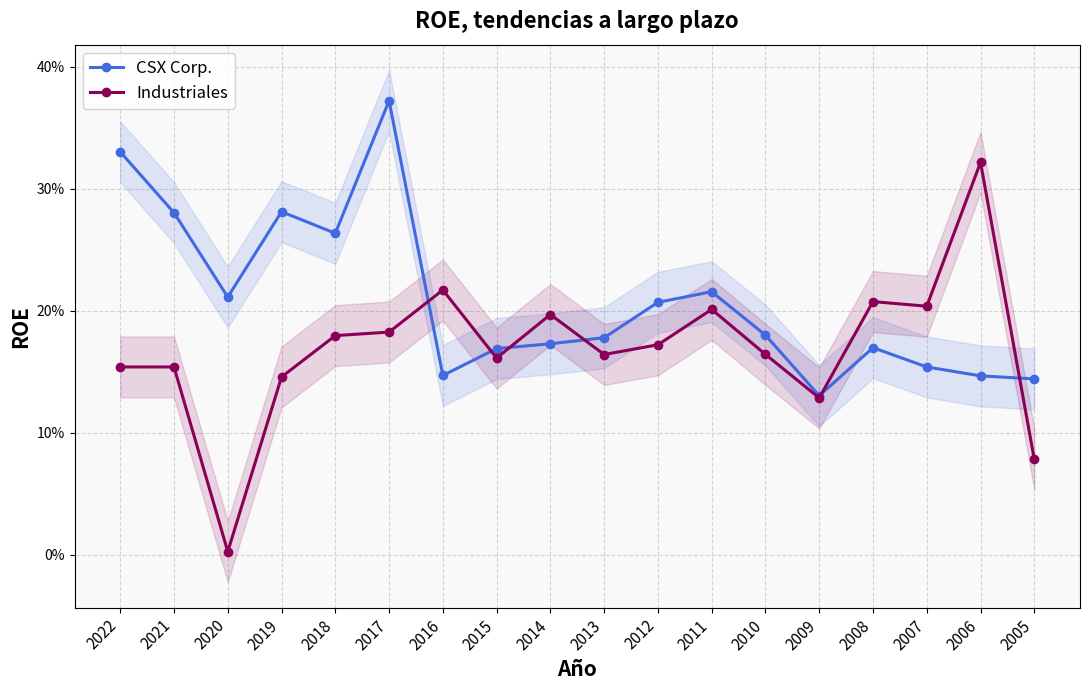

At which category is the sum across all series the highest?

2017